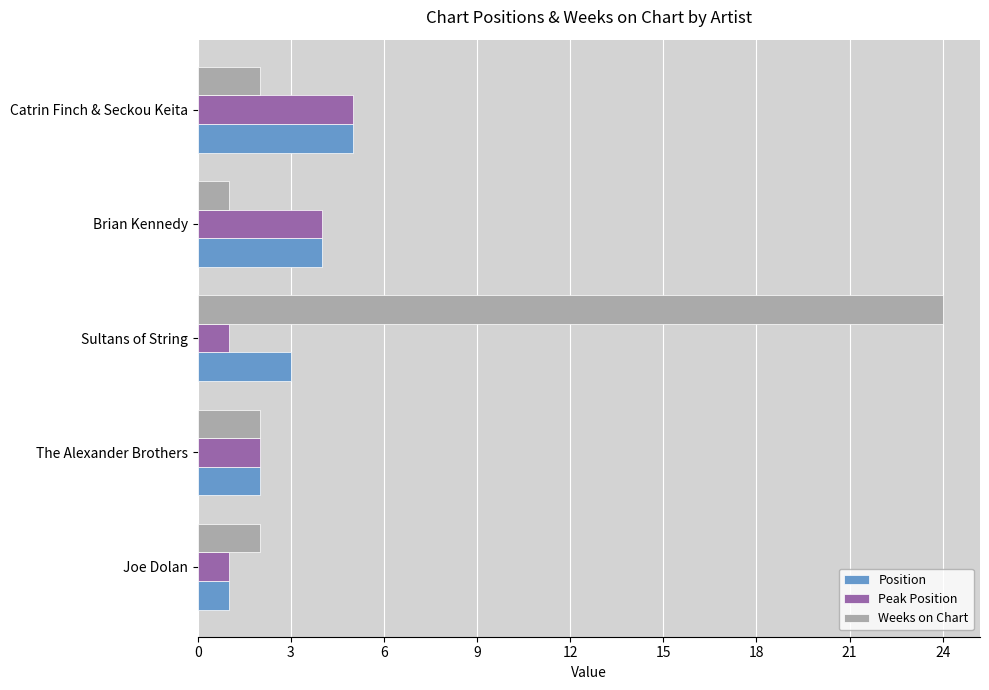

What are all the series names shown in the legend?

Position, Peak Position, Weeks on Chart